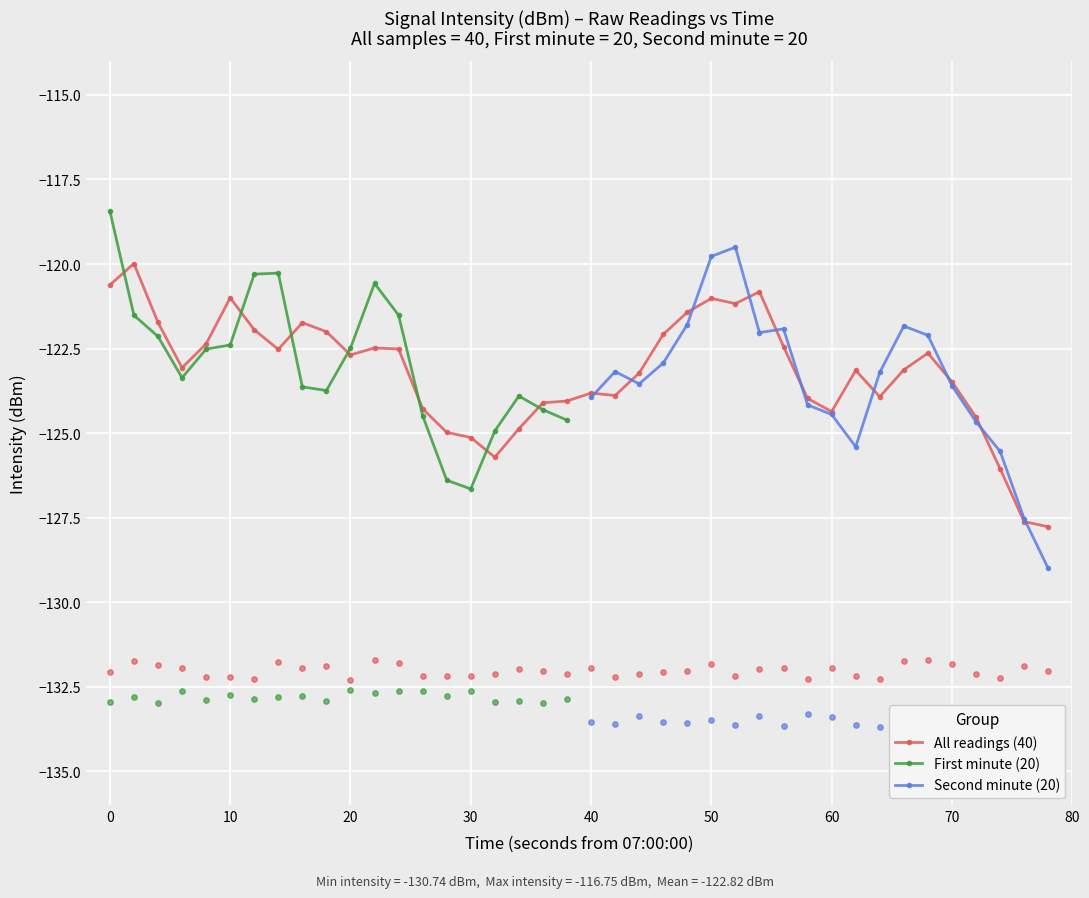

What is the lowest value of the All readings (40) series?

-127.8